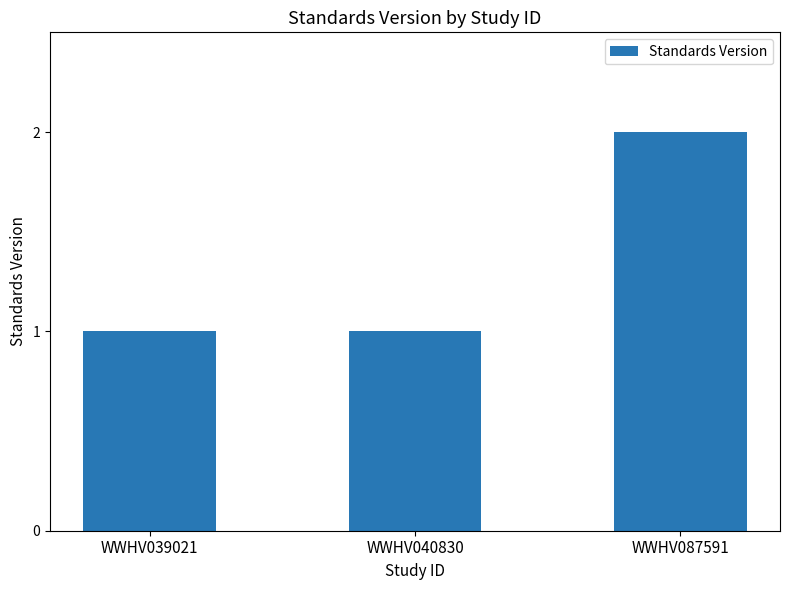

Which label corresponds to the largest value in the chart?

WWHV087591